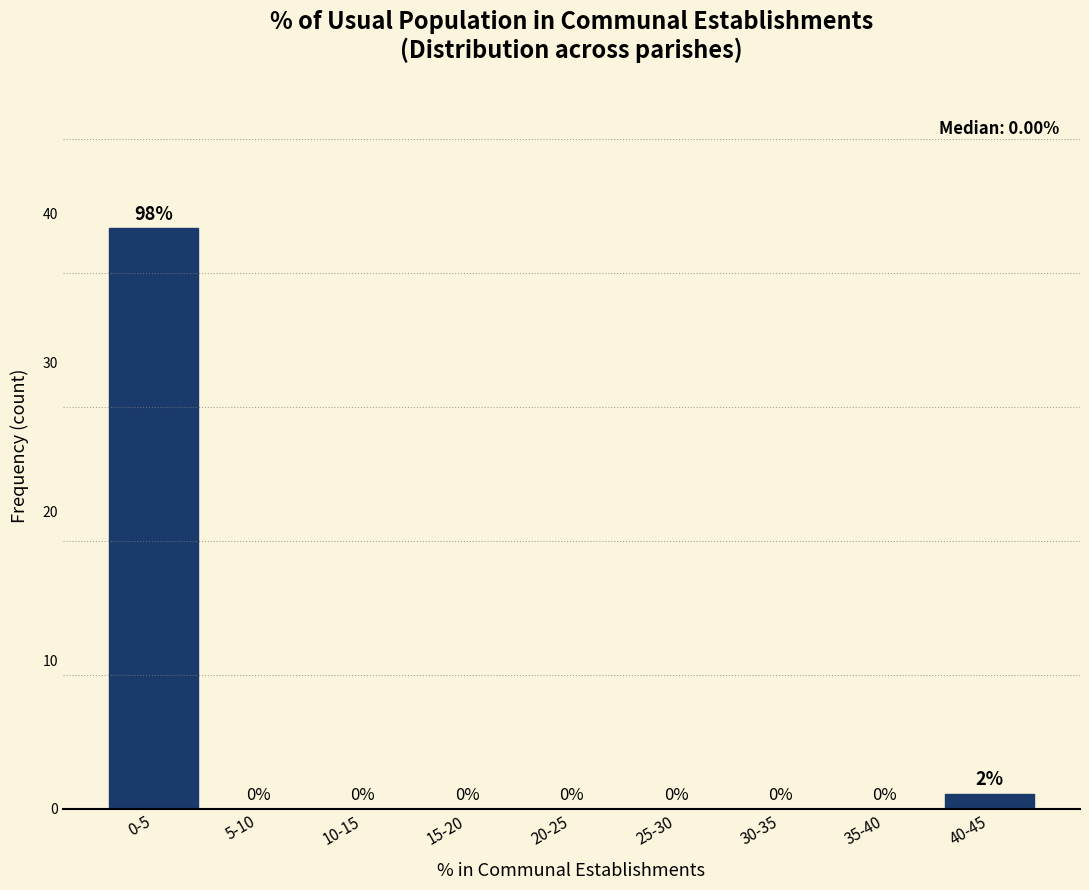

Reading right to left, list all the values displayed in this chart.

40-45=1	35-40=0	30-35=0	25-30=0	20-25=0	15-20=0	10-15=0	5-10=0	0-5=39